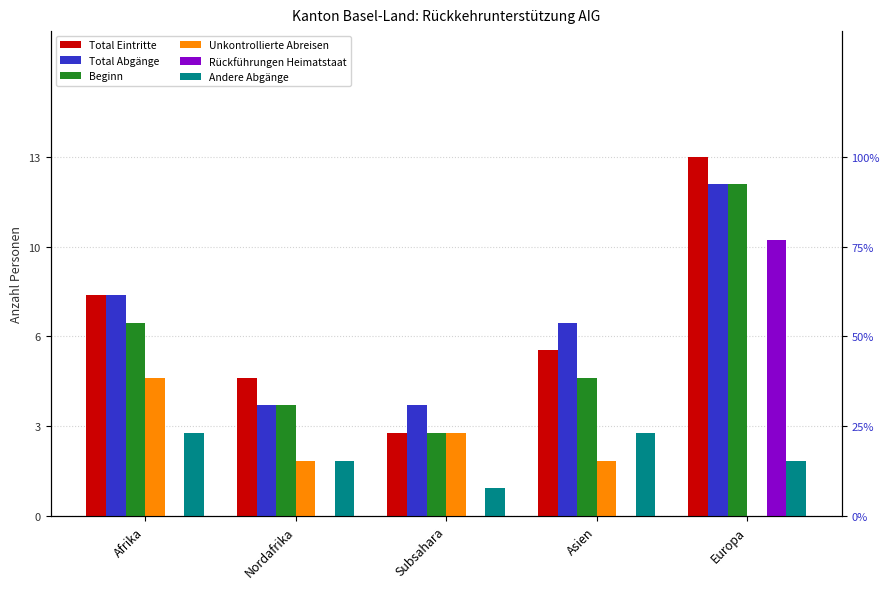

Count the number of categories in the chart.

5